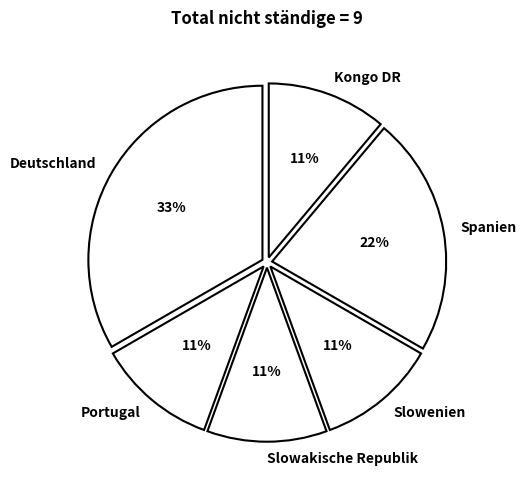

Approximately how many times larger is the value at Portugal compared to Slowenien?

1.0